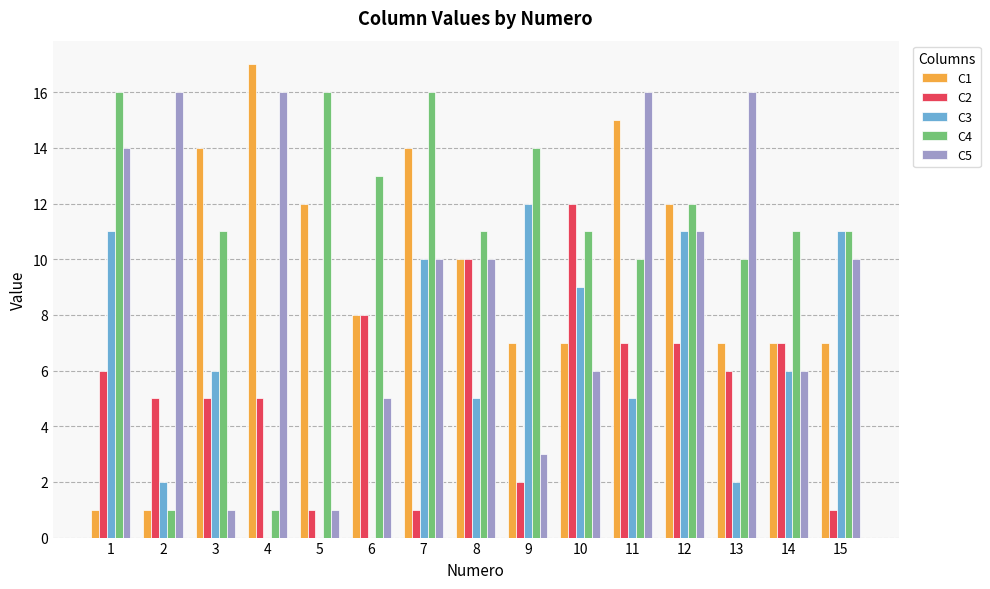

What are all the series names shown in the legend?

C1, C2, C3, C4, C5